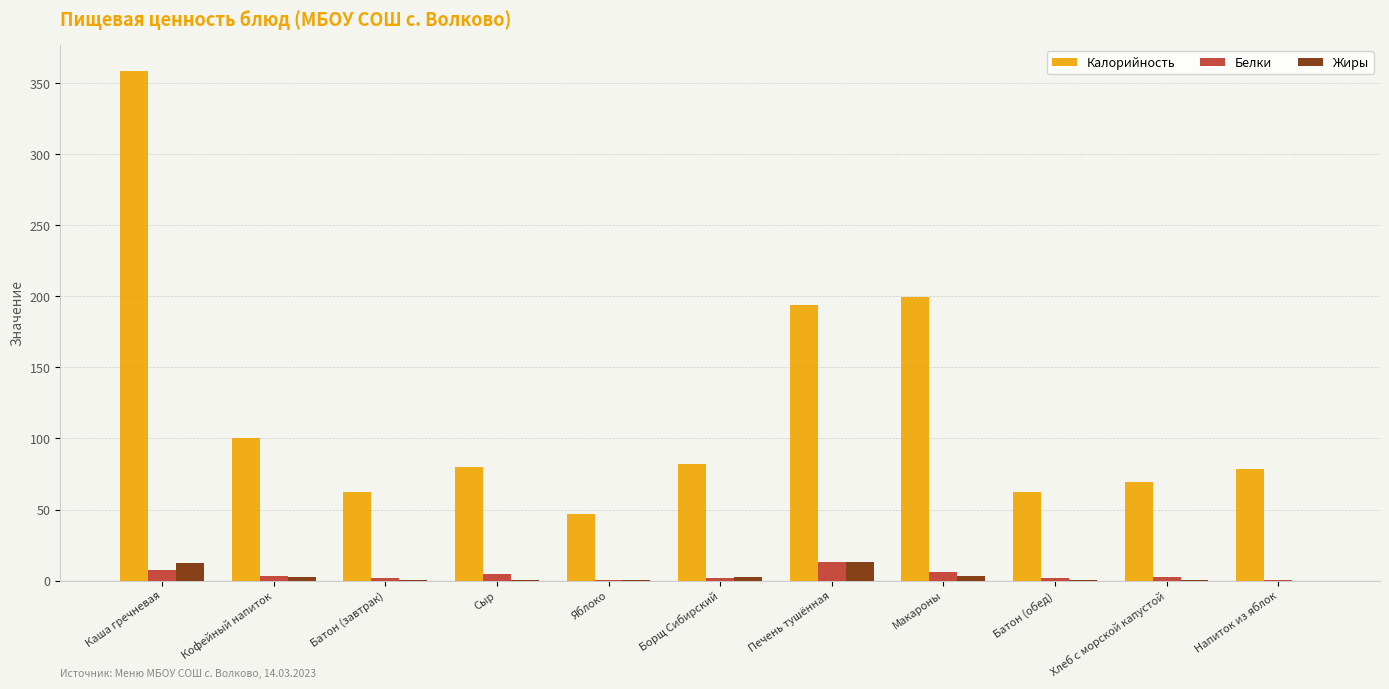

Is it true that Калорийность equals 47.0 at Яблоко?

True